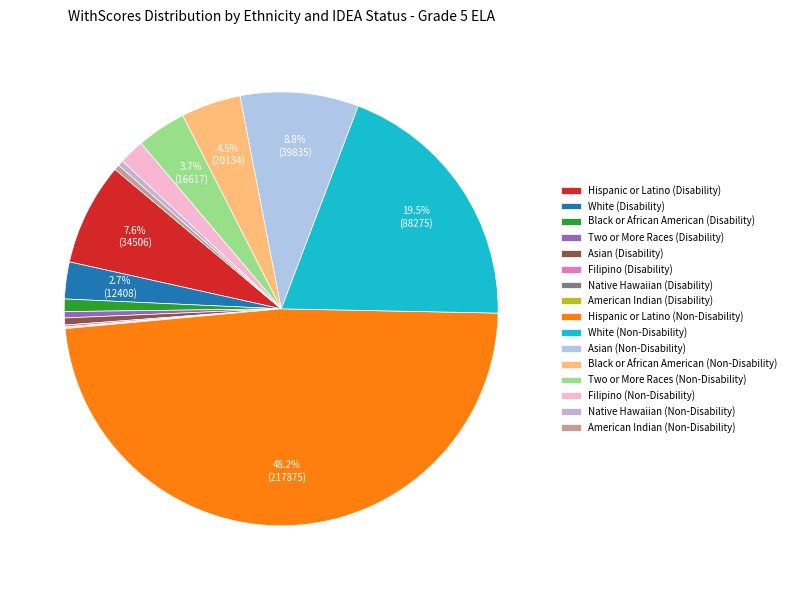

True or false: Native Hawaiian (Disability) accounts for 0% of the total.

True